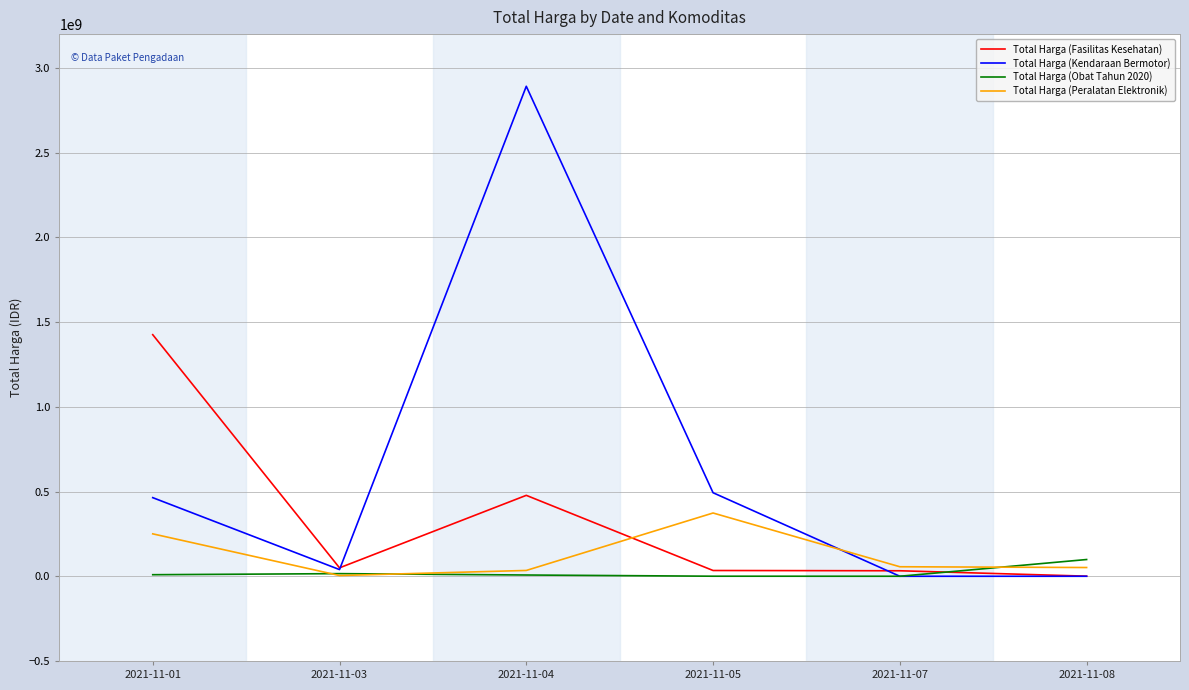

Which series changed the most between 2021-11-01 and 2021-11-08?

Total Harga (Fasilitas Kesehatan)